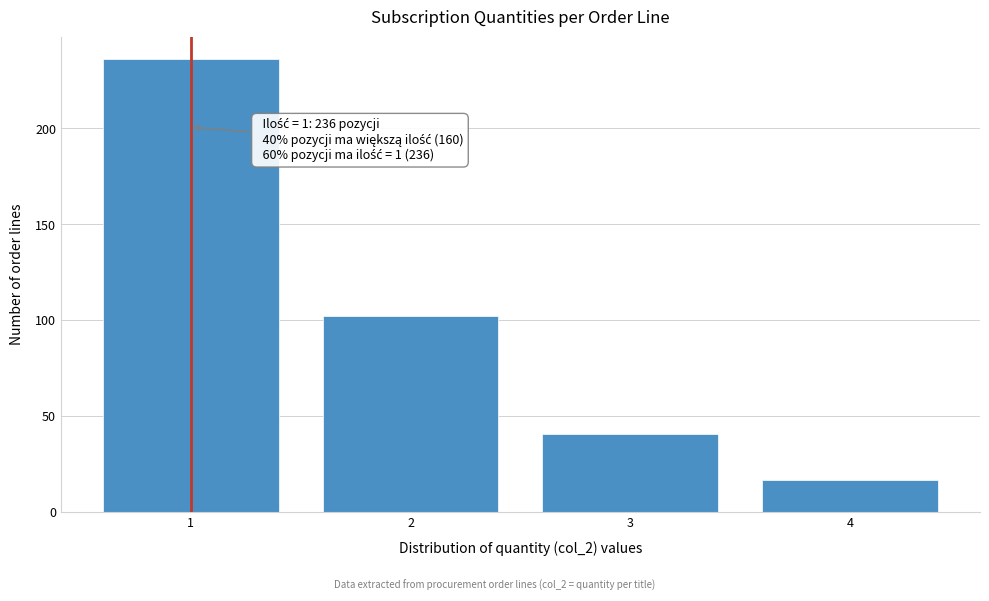

Reading right to left, extract all data points from this chart.

17	41	102	236